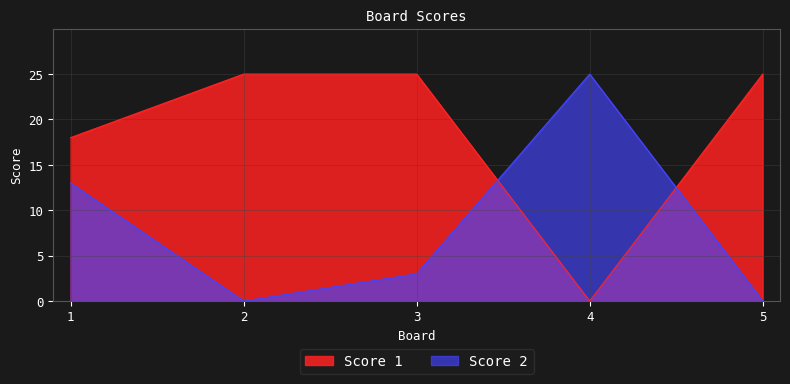

Between which two adjacent categories do Score 1 and Score 2 first intersect?

3 and 4